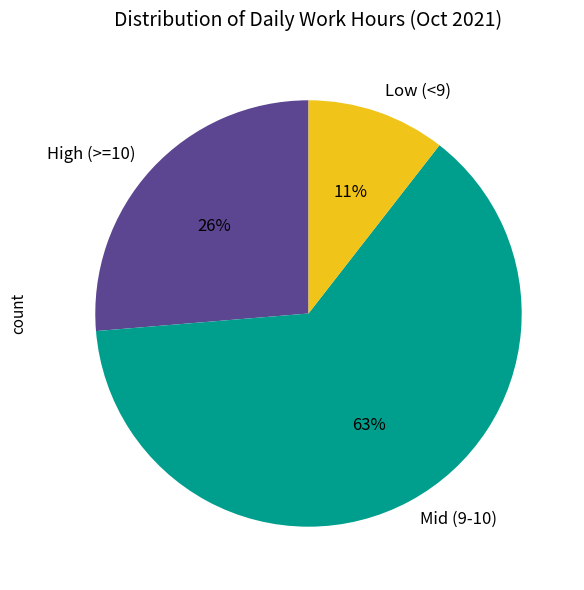

Which slice represents more than half of the pie?

Mid (9-10)